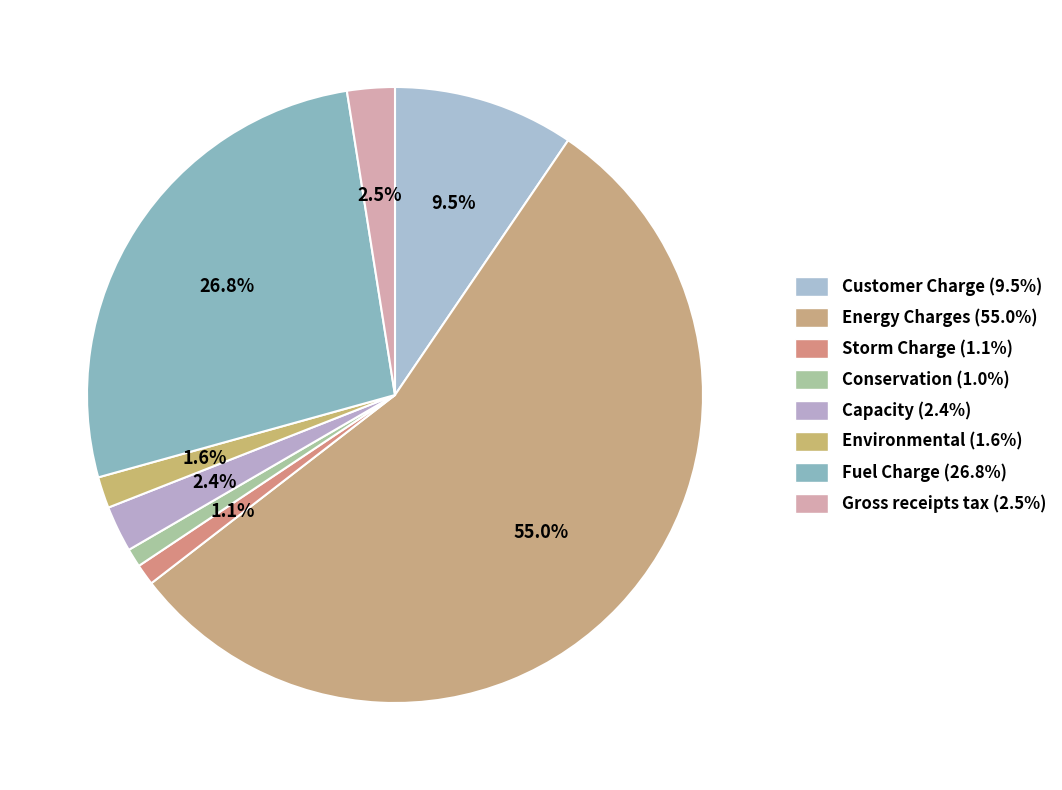

To the nearest percent, what is the difference between the largest and smallest slice percentages?

54%